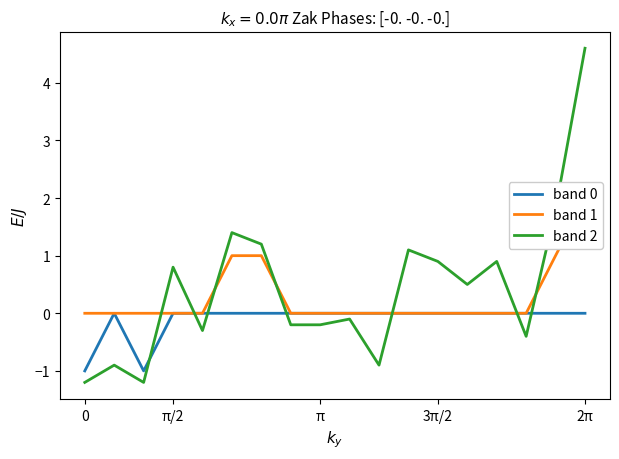

True or false: band 0 and band 2 intersect in this chart.

True